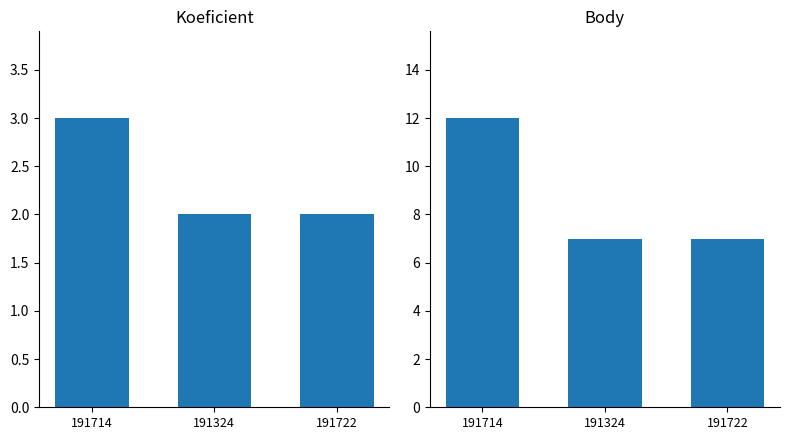

Count the Body values in the range 7 to 12.

3